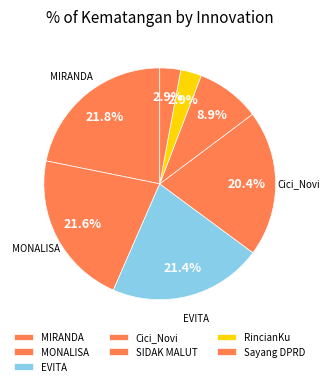

Which slice is the largest?

MIRANDA